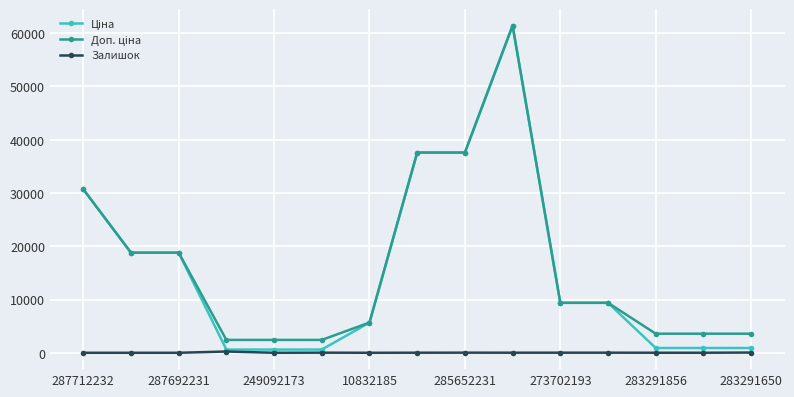

At how many categories does at least one series exceed 21694?

4